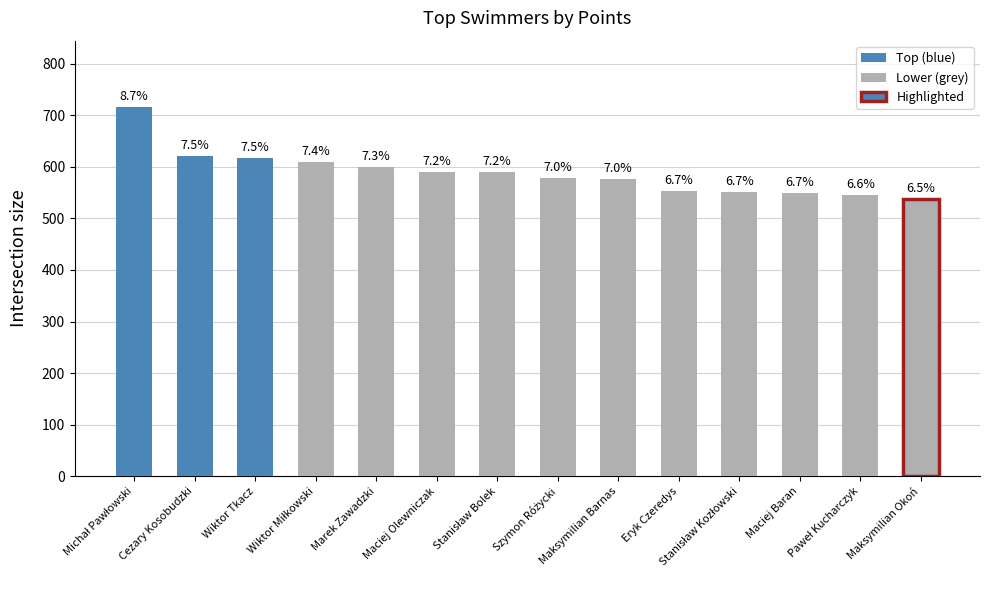

Reading left to right, extract all data points from this chart.

Michał Pawłowski=716	Cezary Kosobudzki=621	Wiktor Tkacz=617	Wiktor Miłkowski=610	Marek Zawadzki=599	Maciej Olewniczak=590	Stanisław Bolek=590	Szymon Różycki=578	Maksymilian Barnas=576	Eryk Czeredys=553	Stanisław Kozłowski=551	Maciej Baran=549	Paweł Kucharczyk=545	Maksymilian Okoń=537